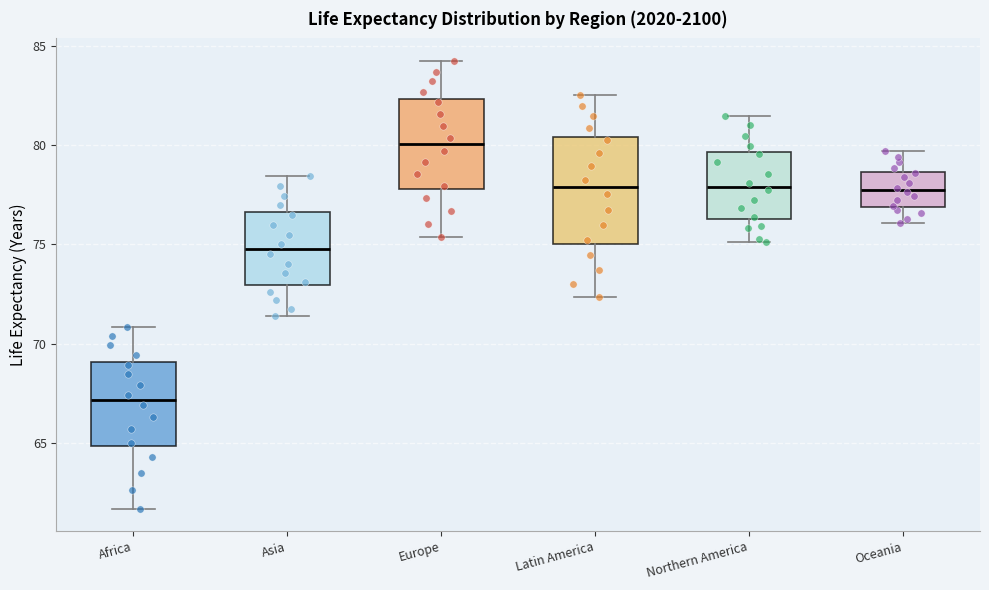

Which box has the lowest median line?

Africa